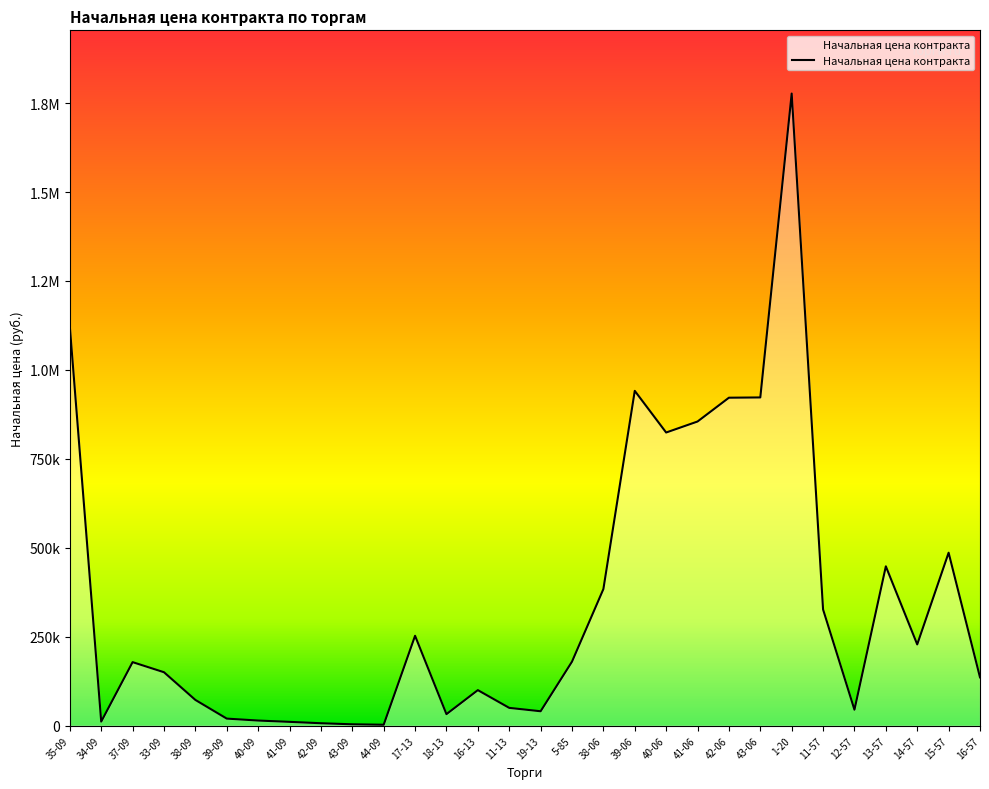

True or false: the data shows 28671.1 at 38-09.

False